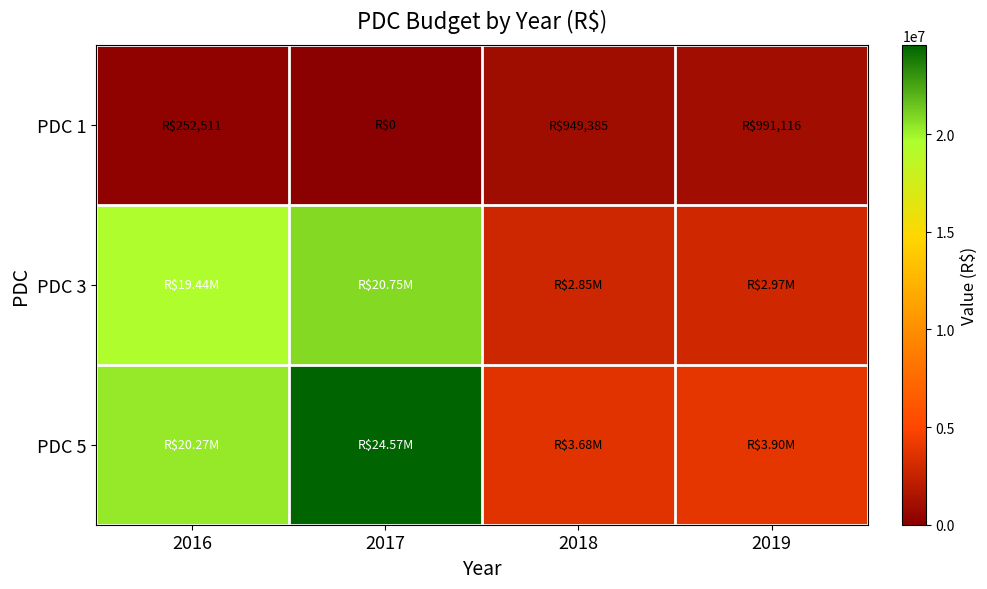

Reading left to right, what are all the values shown in this chart?

PDC 1: 2016=252510.7	2017=0.0	2018=949384.8	2019=991116.0
PDC 3: 2016=19439967.2	2017=20751992.1	2018=2848154.4	2019=2973348.0
PDC 5: 2016=20265894.0	2017=24570666.3	2018=3675857.4	2019=3901554.0